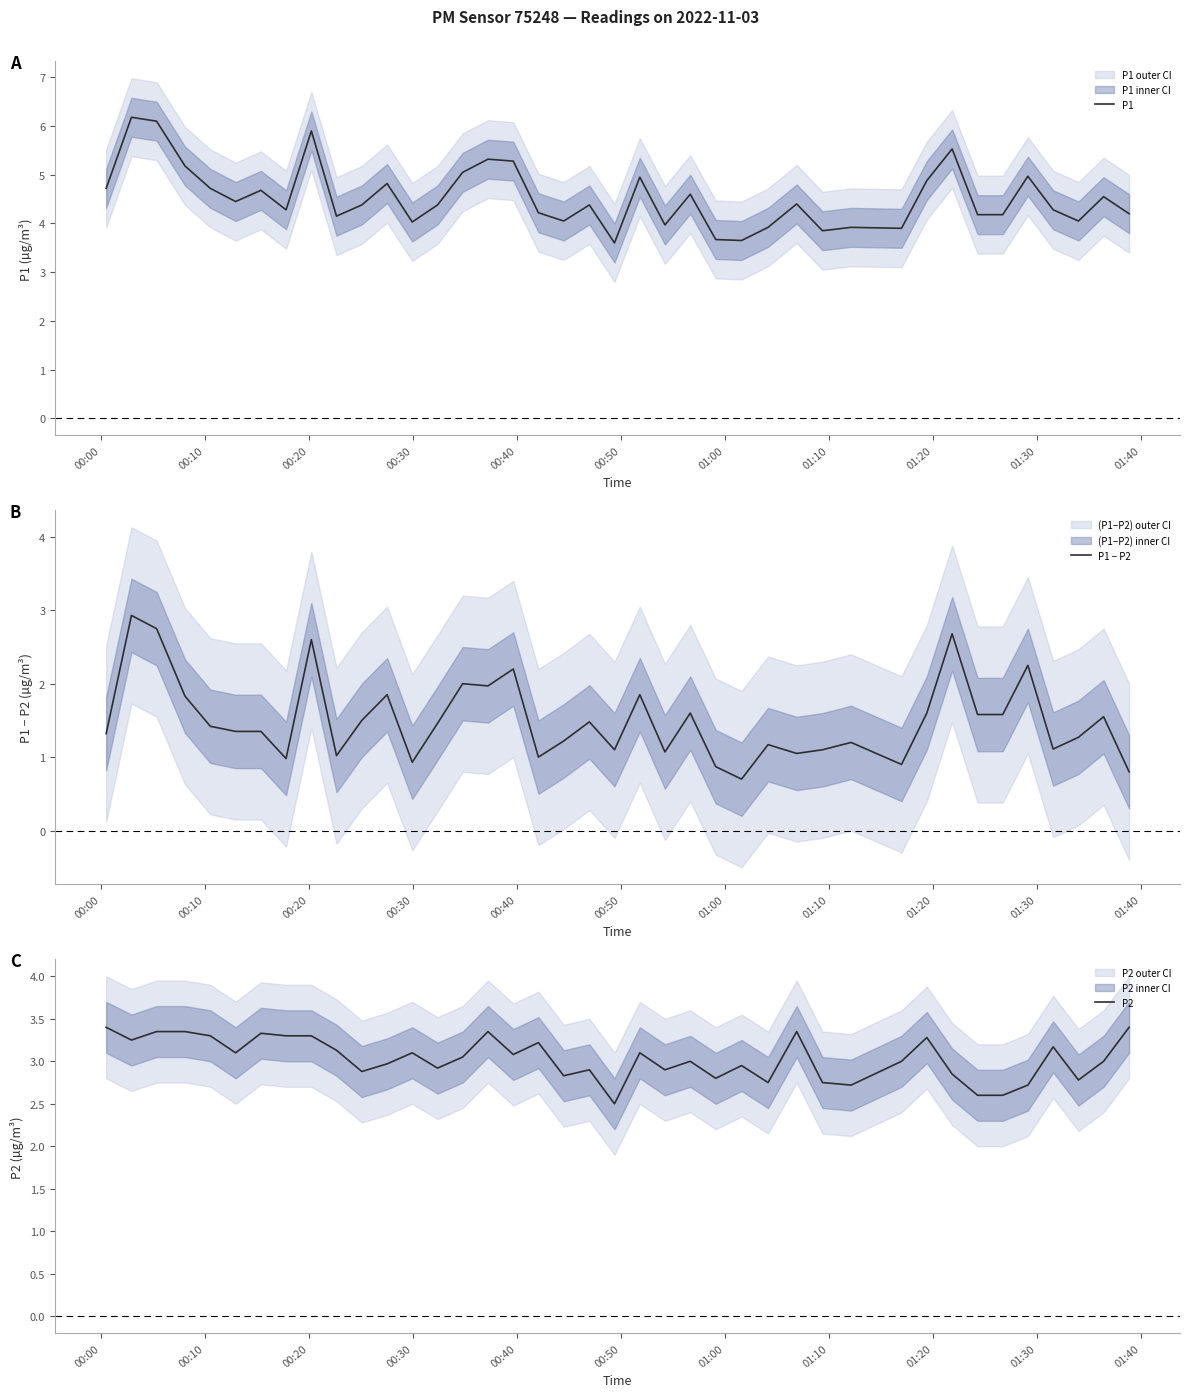

What is the maximum value for P1?

6.2